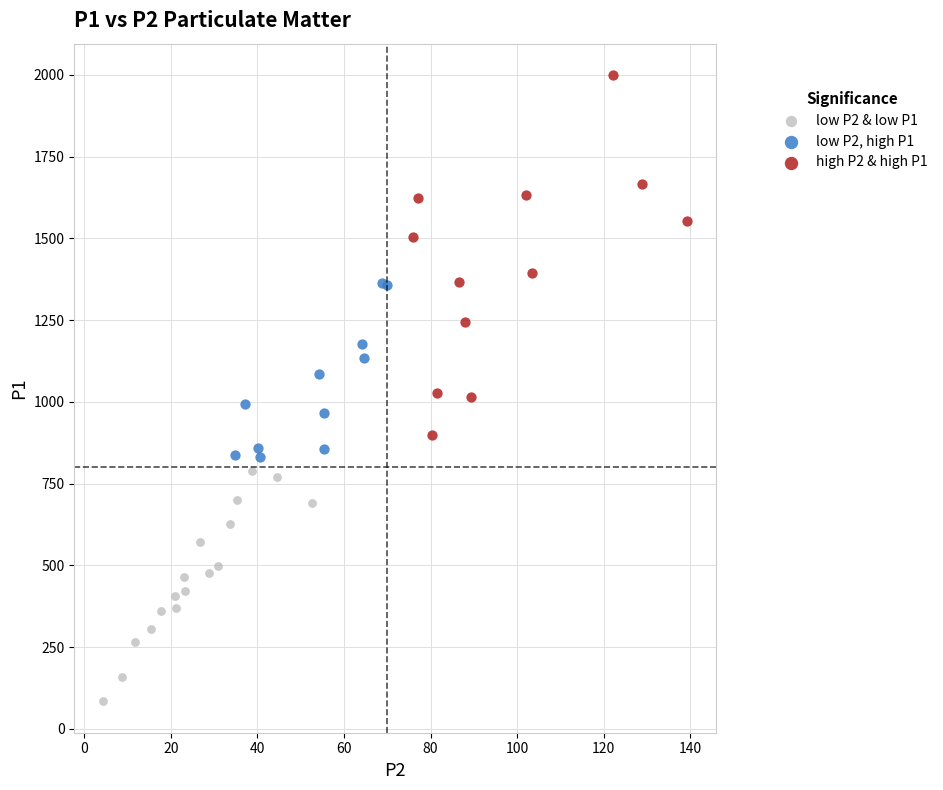

Which series reaches the minimum Y coordinate?

low P2 & low P1